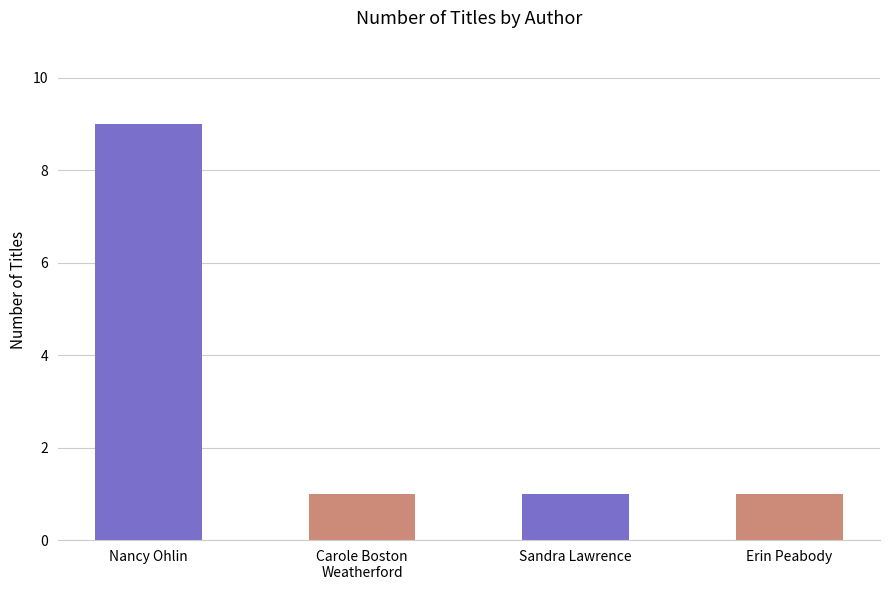

The chart shows a value of 9 at Nancy Ohlin. True or false?

True